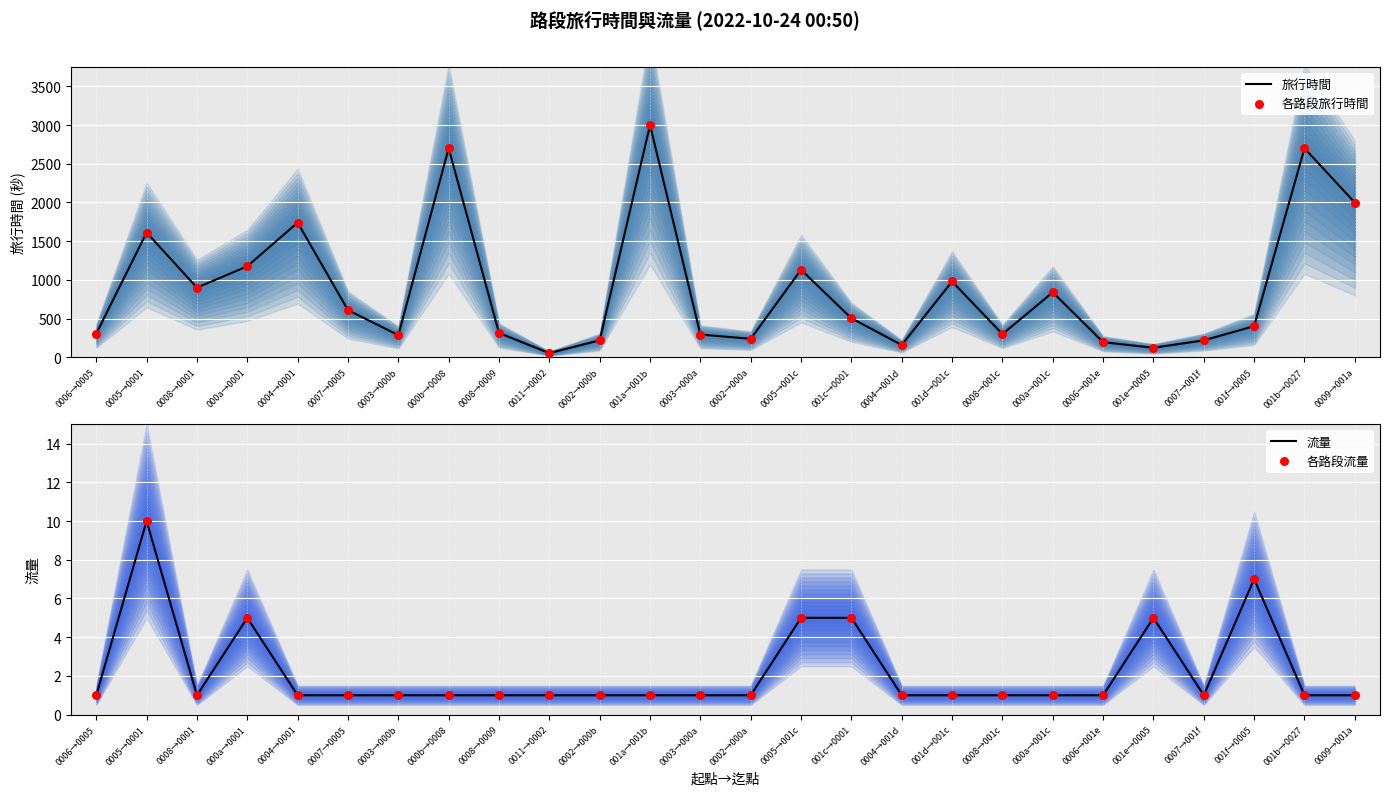

Which series contains the lowest Y value?

流量